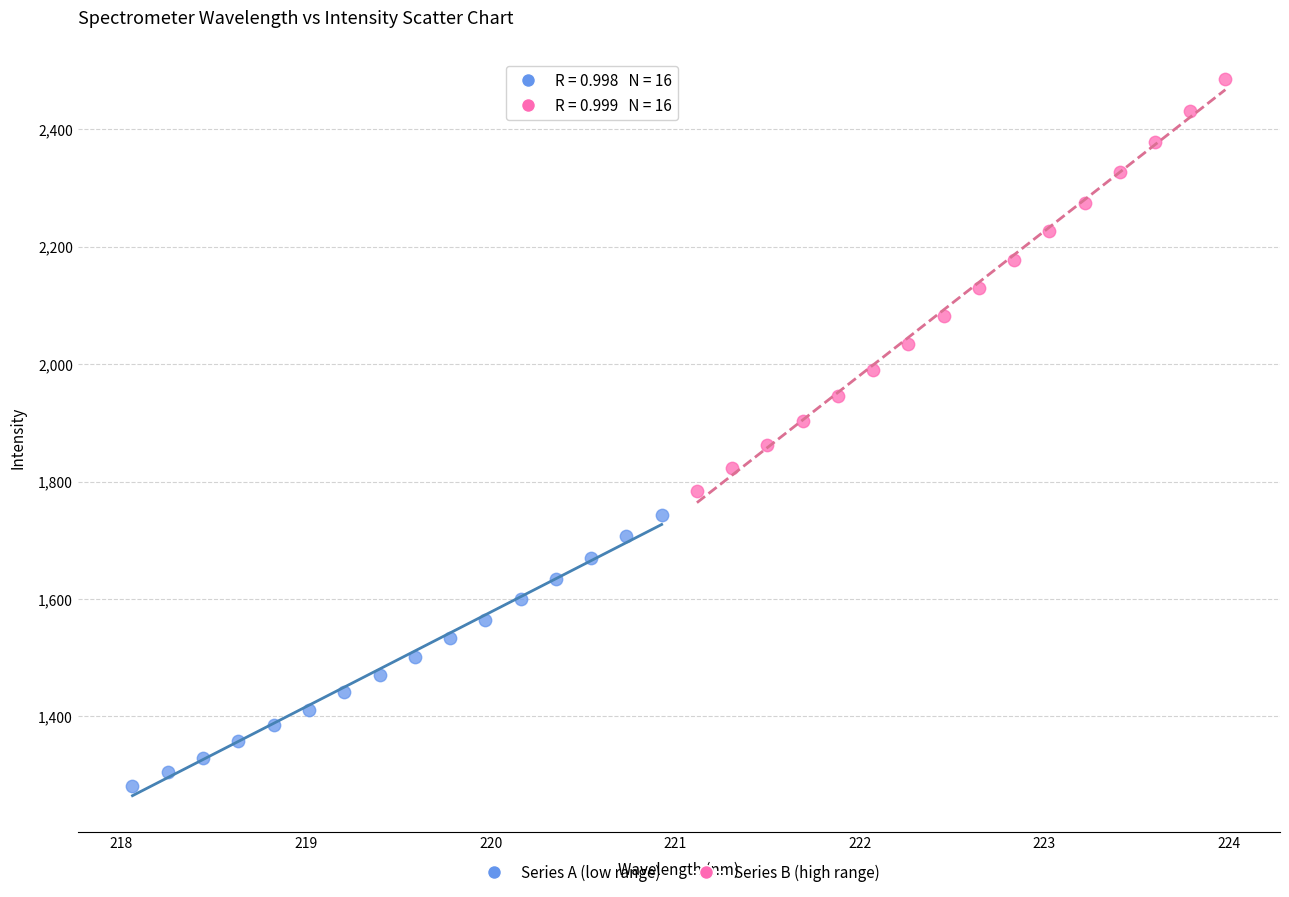

What are all the series names shown in the legend?

Series A (low range), Series B (high range)